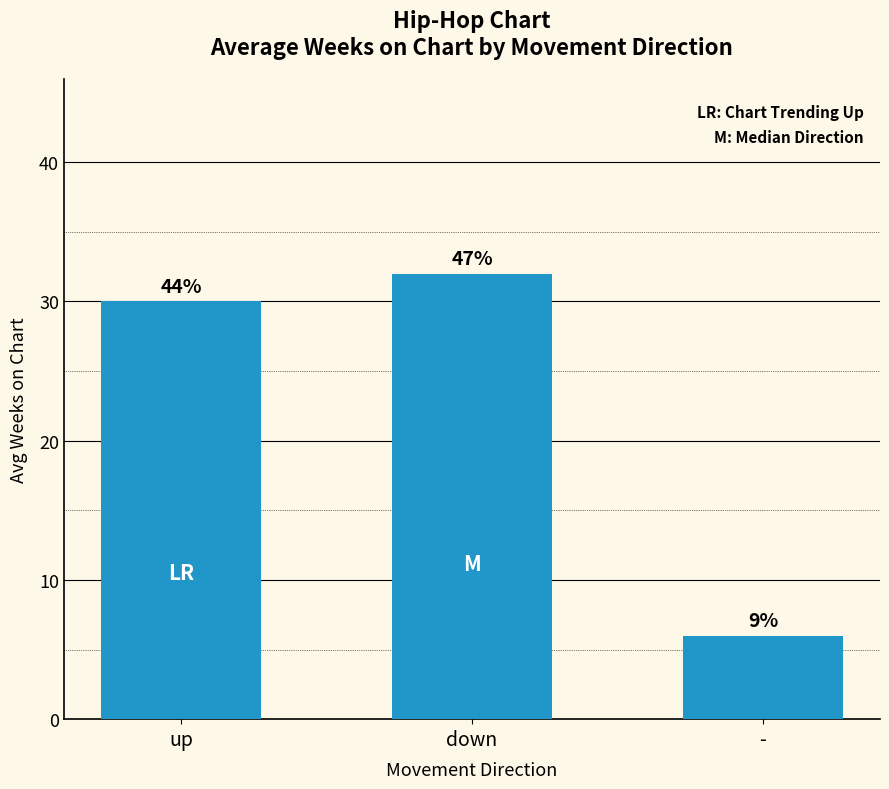

How many bars are there in total?

3